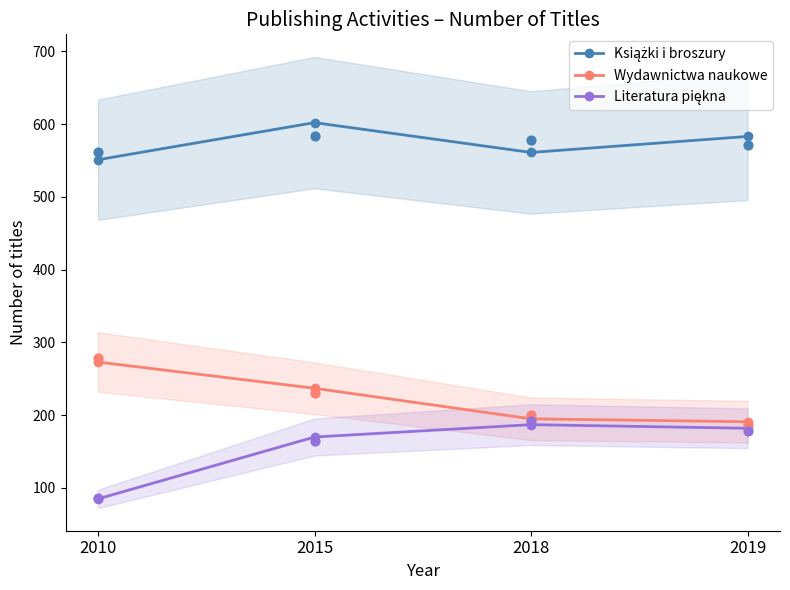

Which series contains the lowest Y value?

Literatura piękna